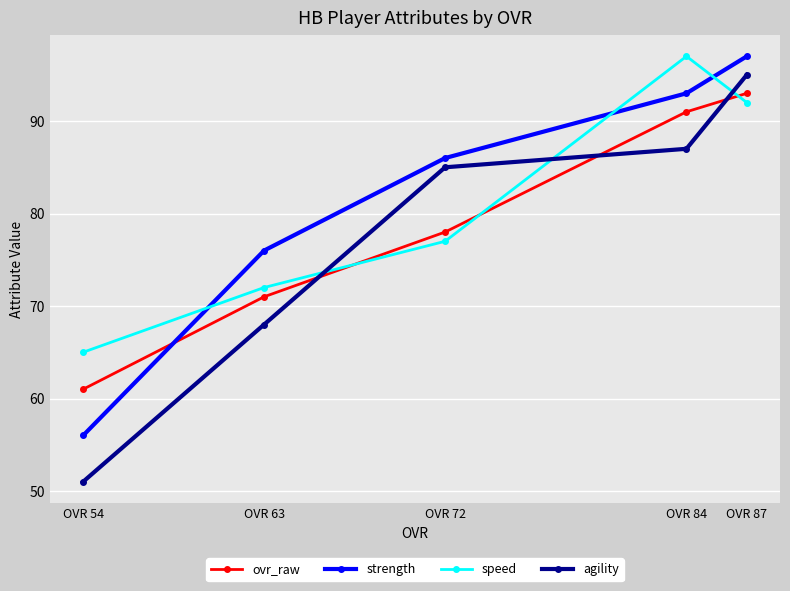

Is this an area chart (filled region under the line)?

No